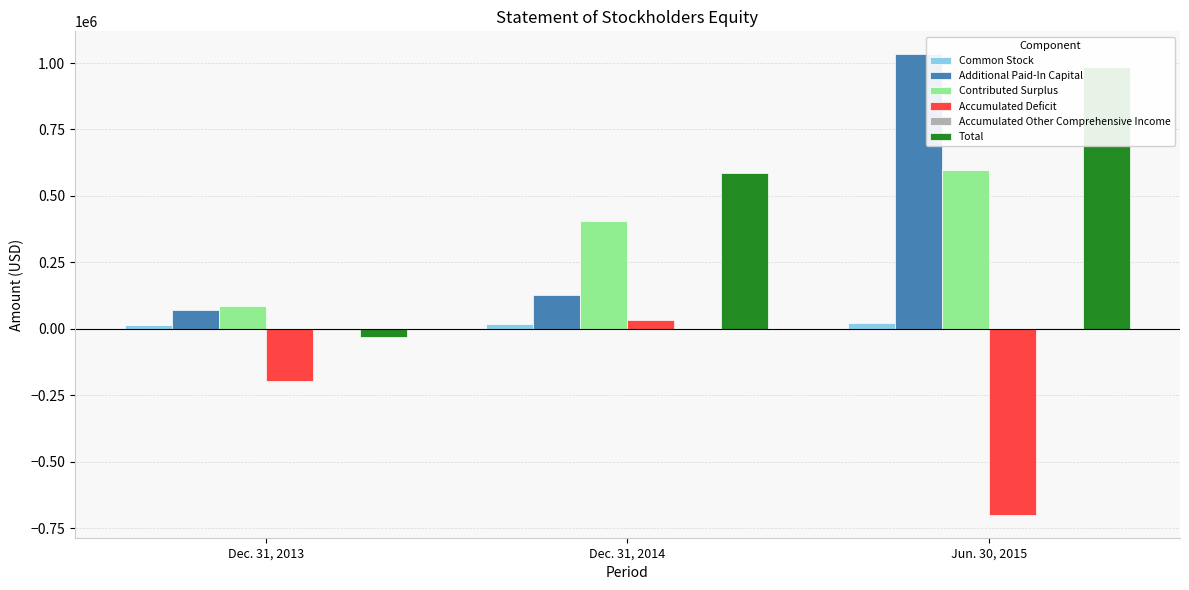

Is it true that Total equals -18069 at Dec. 31, 2013?

False